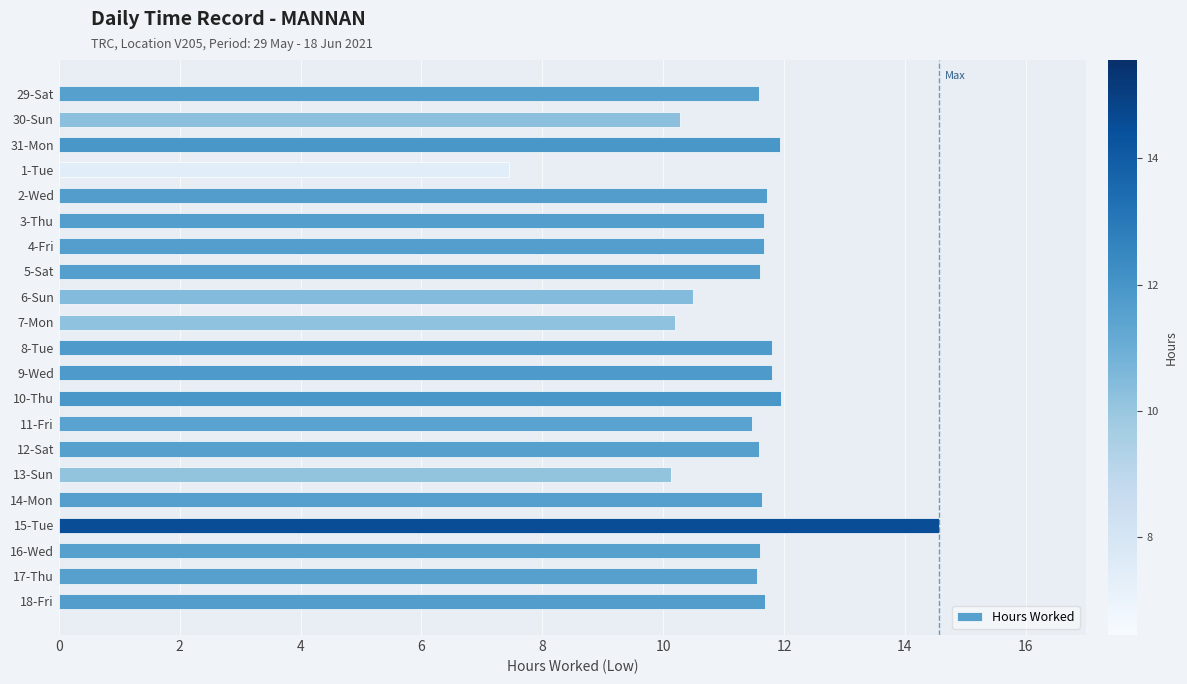

What is the smallest value displayed?

7.5